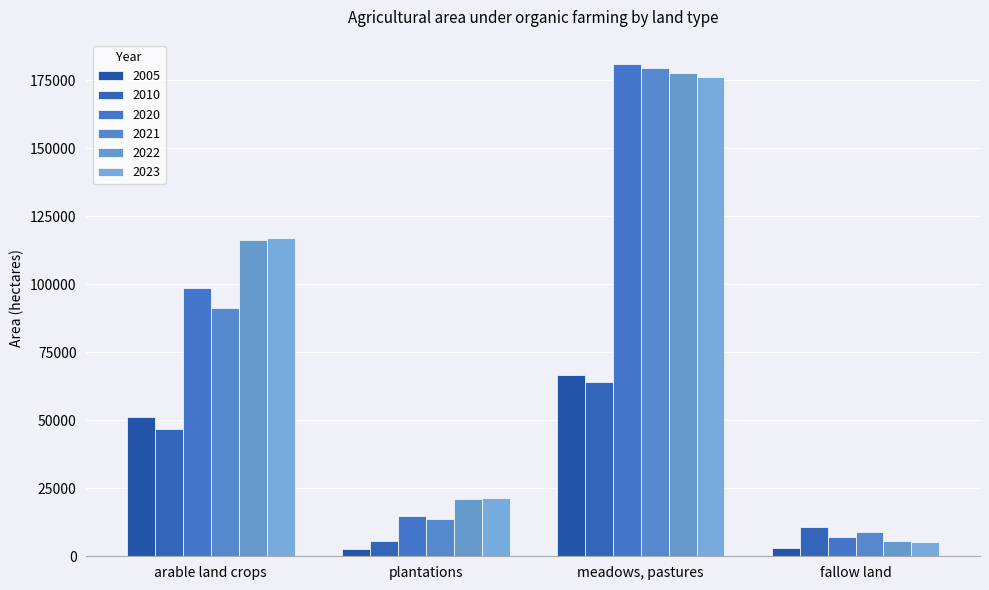

Is the value of 2005 at meadows, pastures greater than the value of 2020 at arable land crops?

No